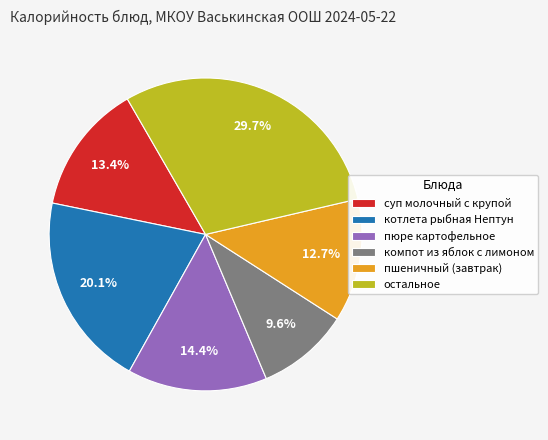

How many slices are in this pie chart?

6